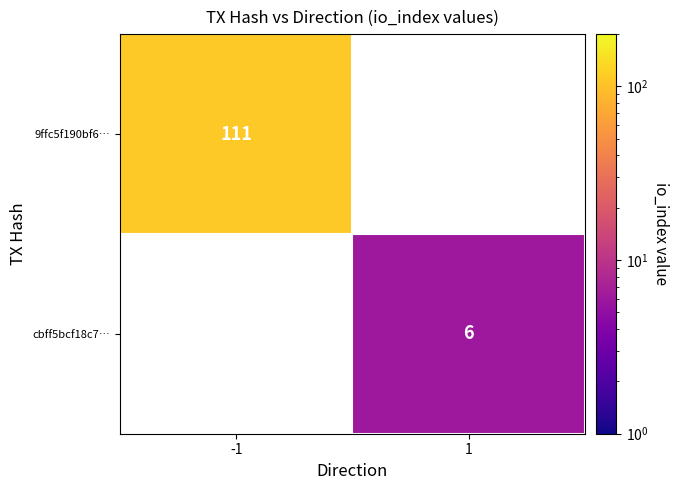

The value of cbff5bcf18c7… at 1 is 1. True or false?

False